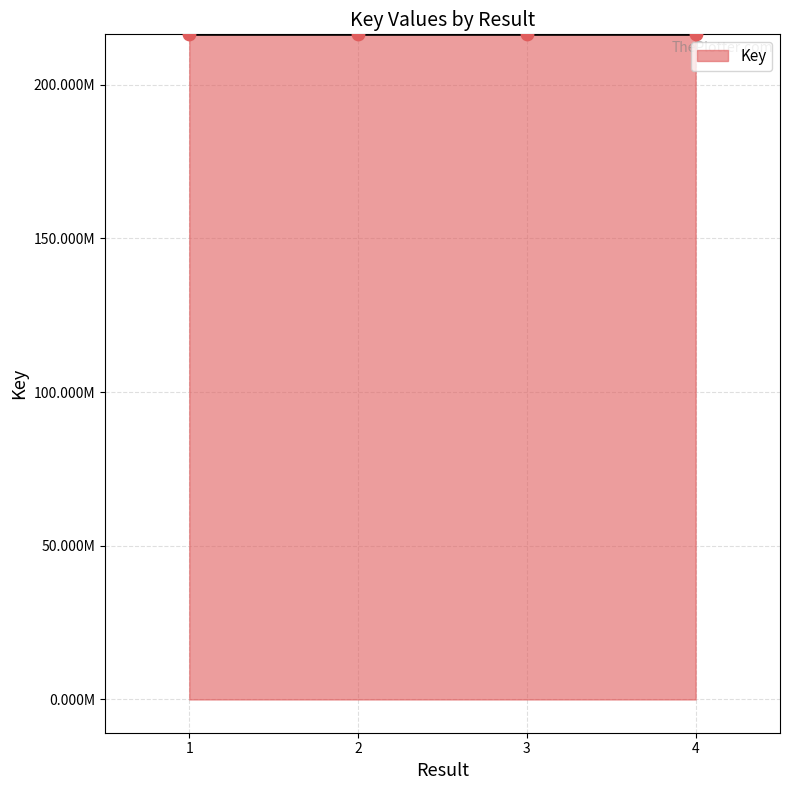

Does the chart have visible grid lines?

Yes